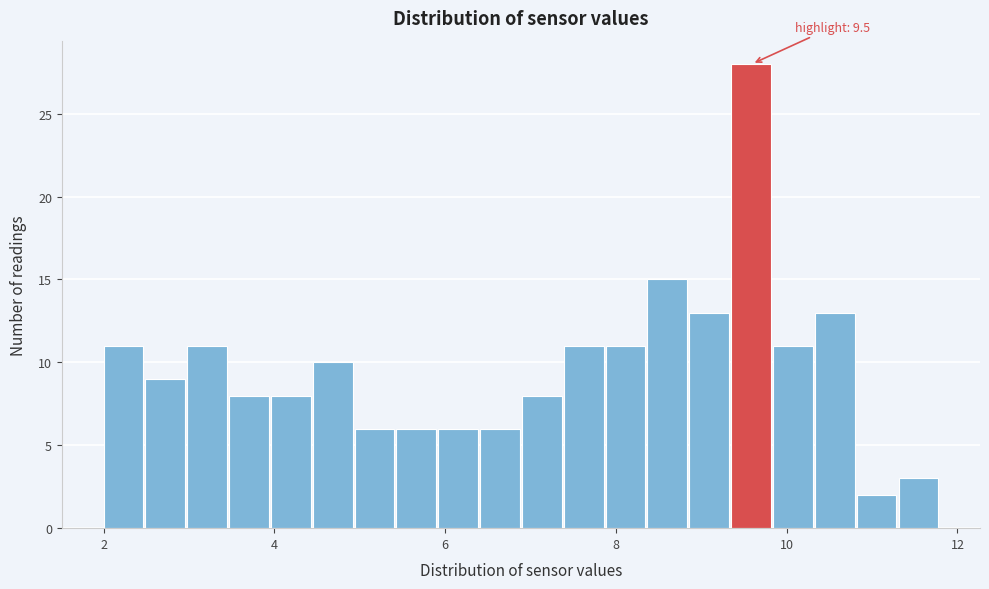

Around what value on the x-axis is the tallest bar? Give the approximate position of its centre, as read against the axis.

9.6